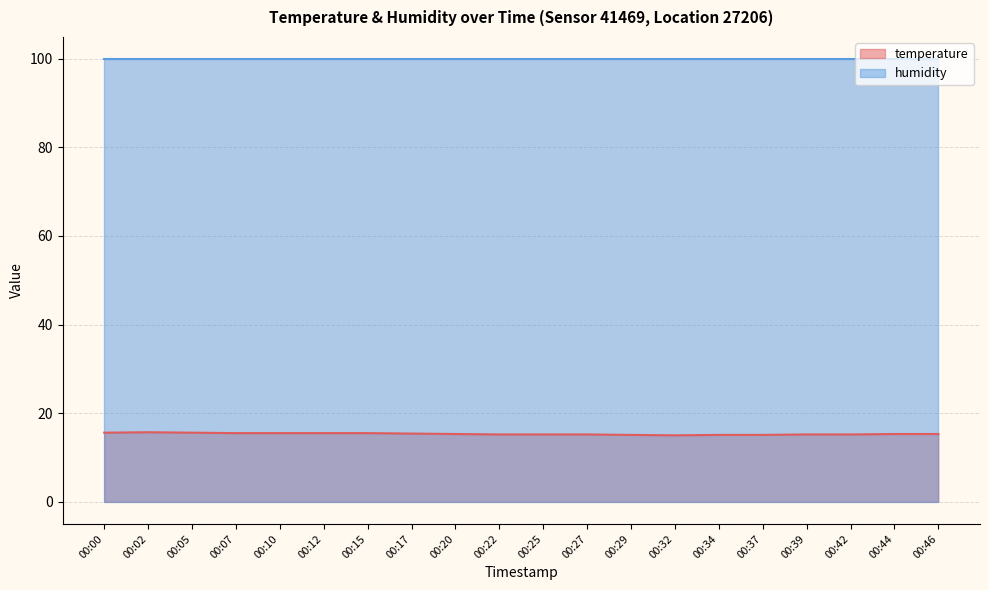

Rank the series by their average value, from lowest to highest.

temperature, humidity